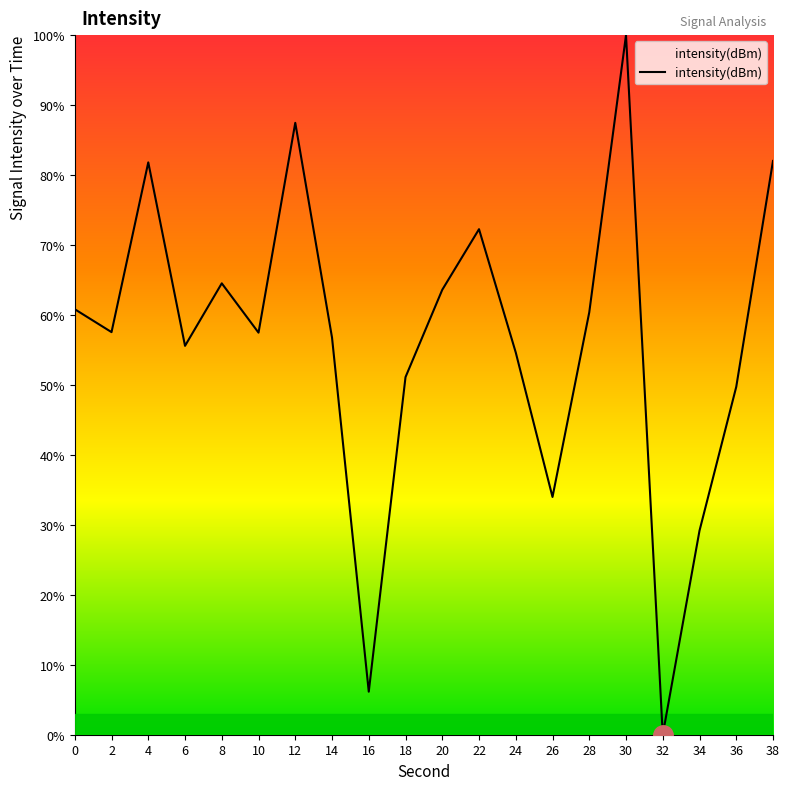

What is the difference between the maximum and minimum values?

100.0